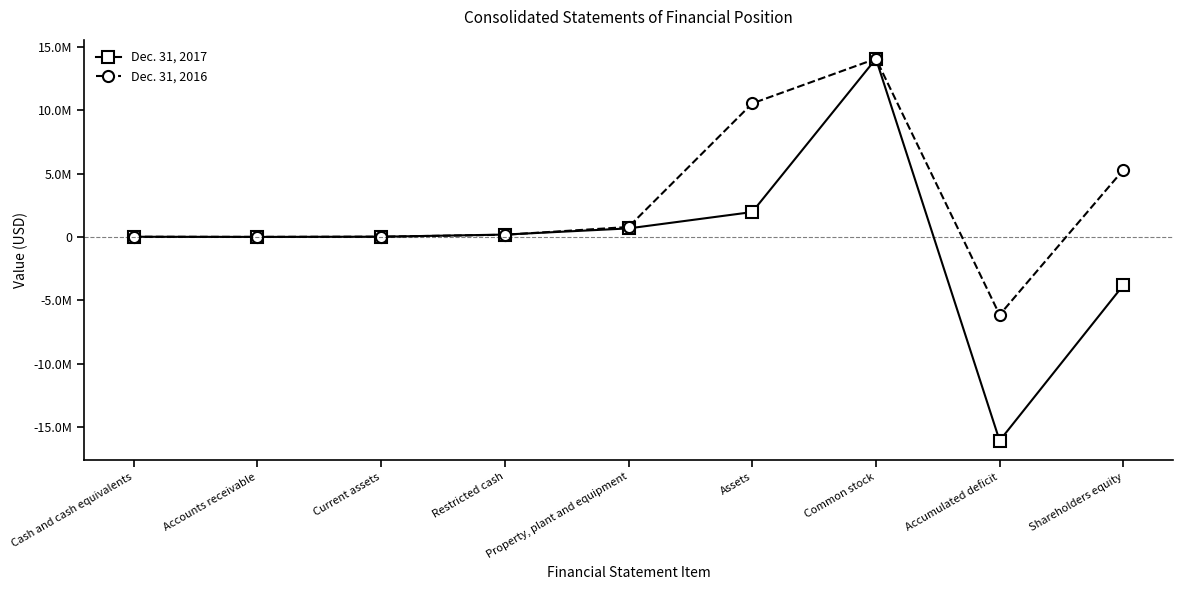

Between Common stock and Restricted cash, which is larger?

Common stock